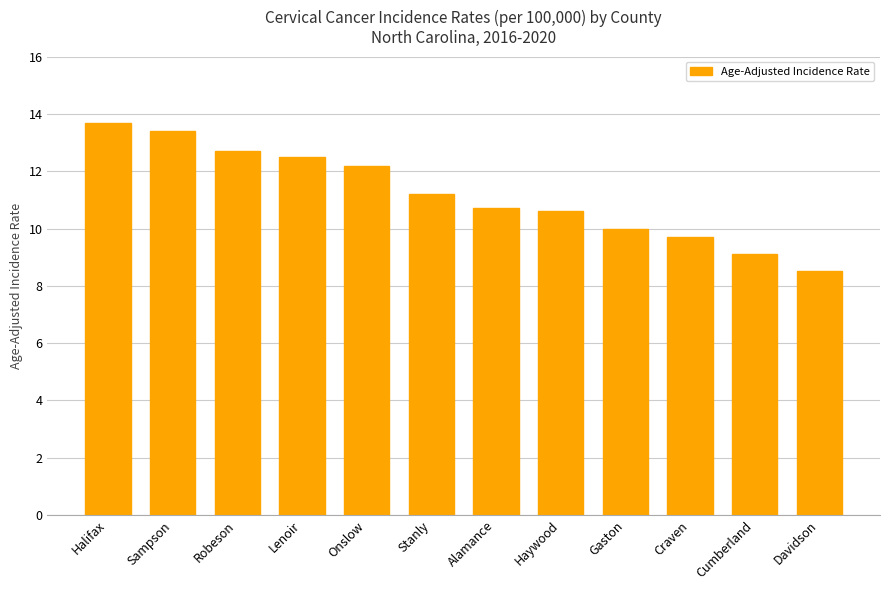

Between Robeson and Haywood, which is larger?

Robeson